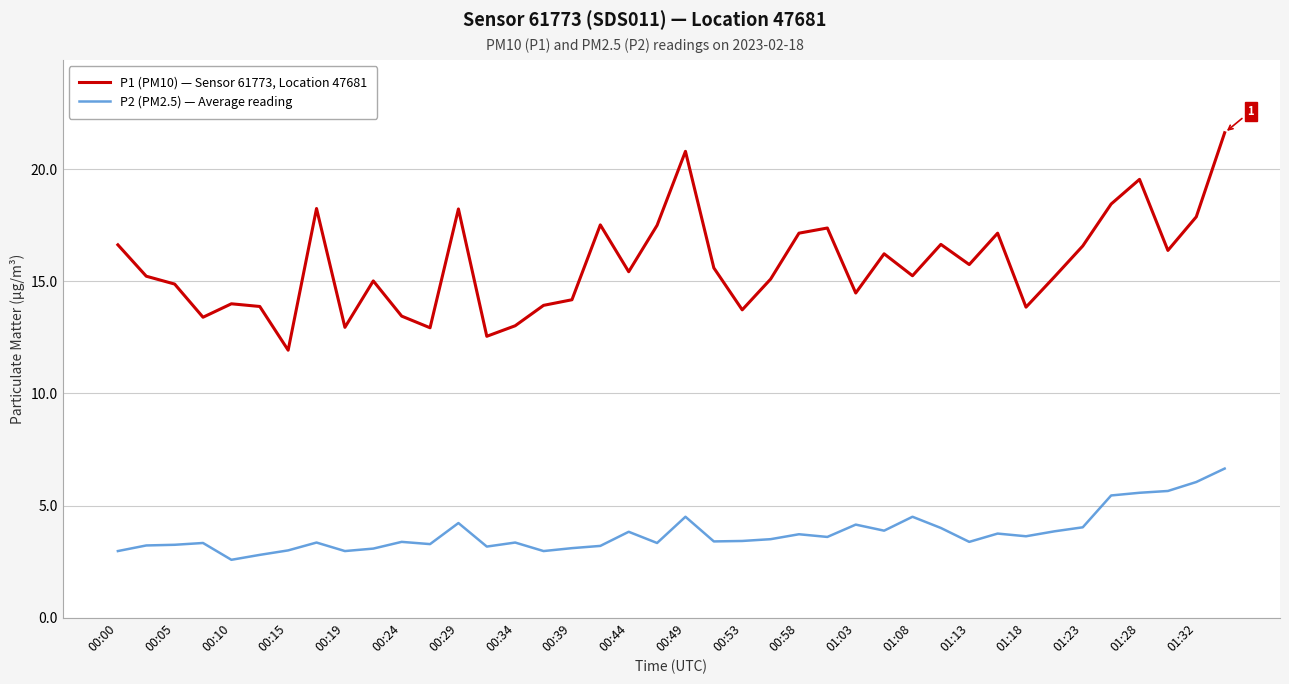

What is the maximum value for P1 (PM10) — Sensor 61773, Location 47681?

21.6